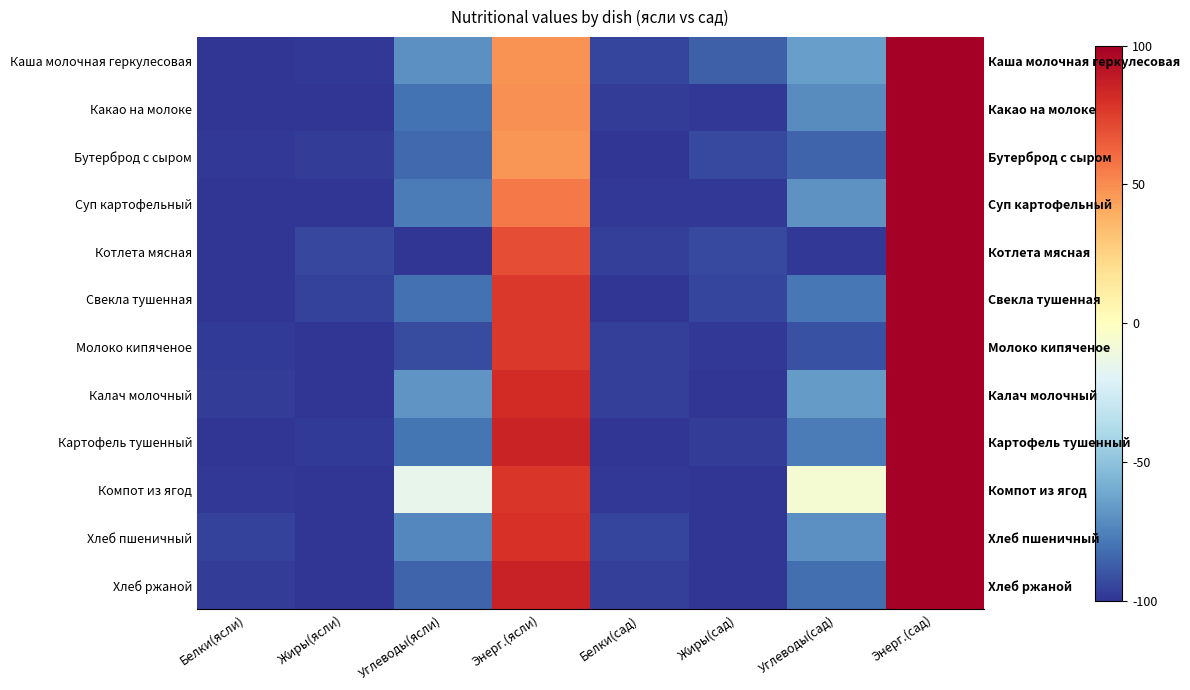

True or false: Калач молочный has a value of -89.8 at Углеводы(ясли).

False